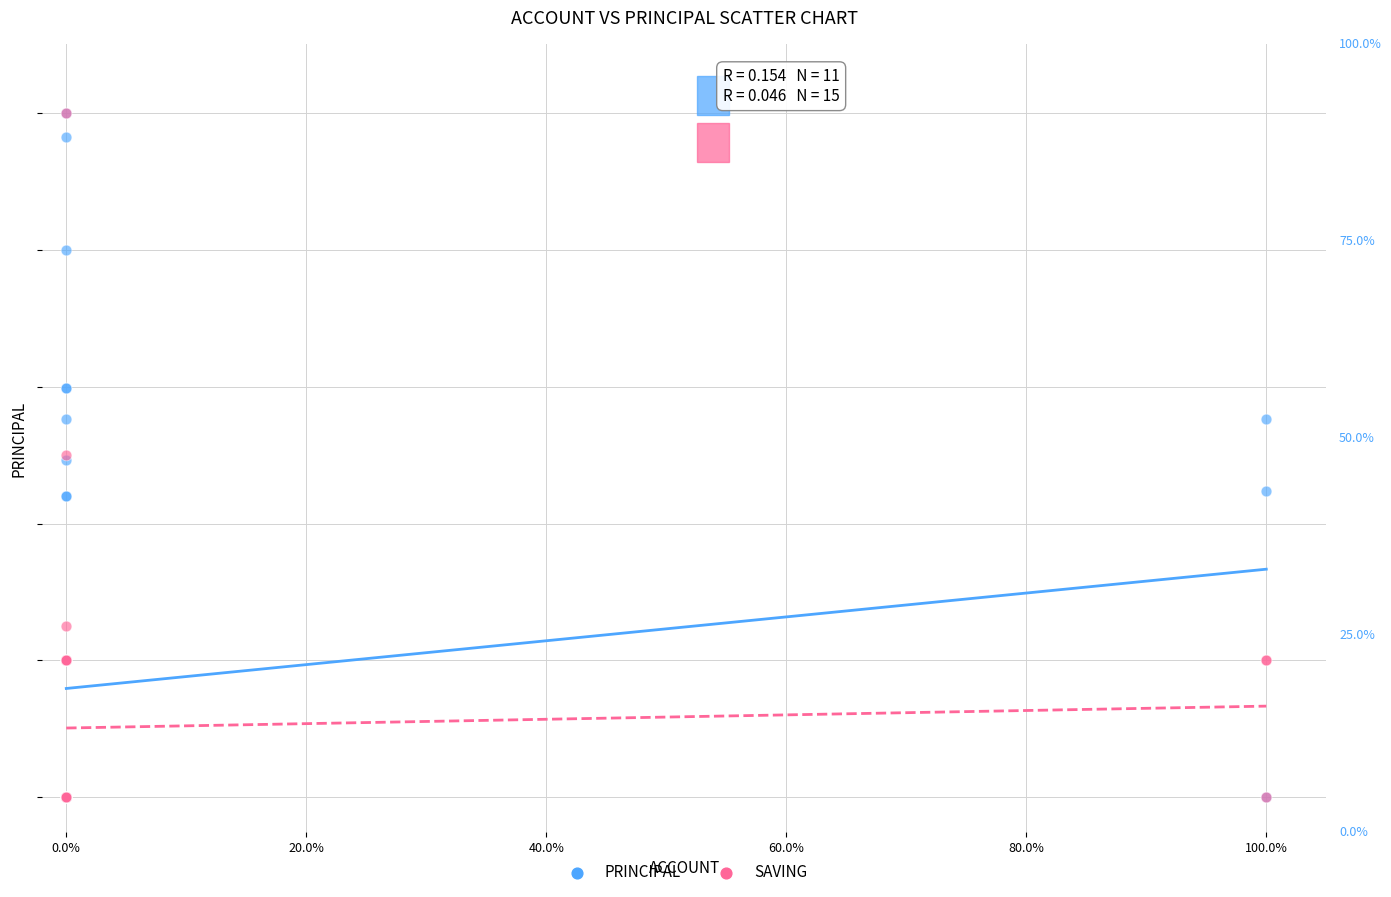

What are all the series names shown in the legend?

PRINCIPAL, SAVING